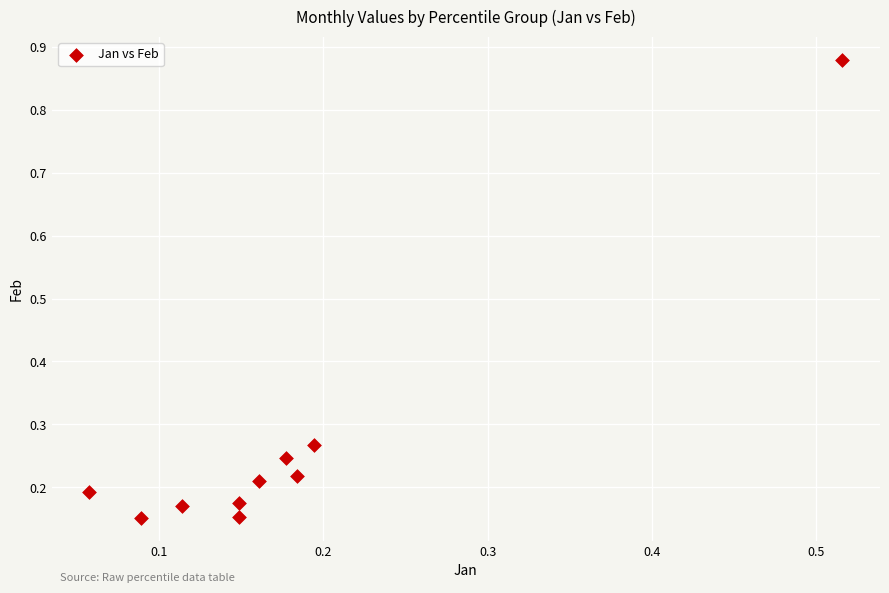

What is the range of Y values (max minus min)?

0.7